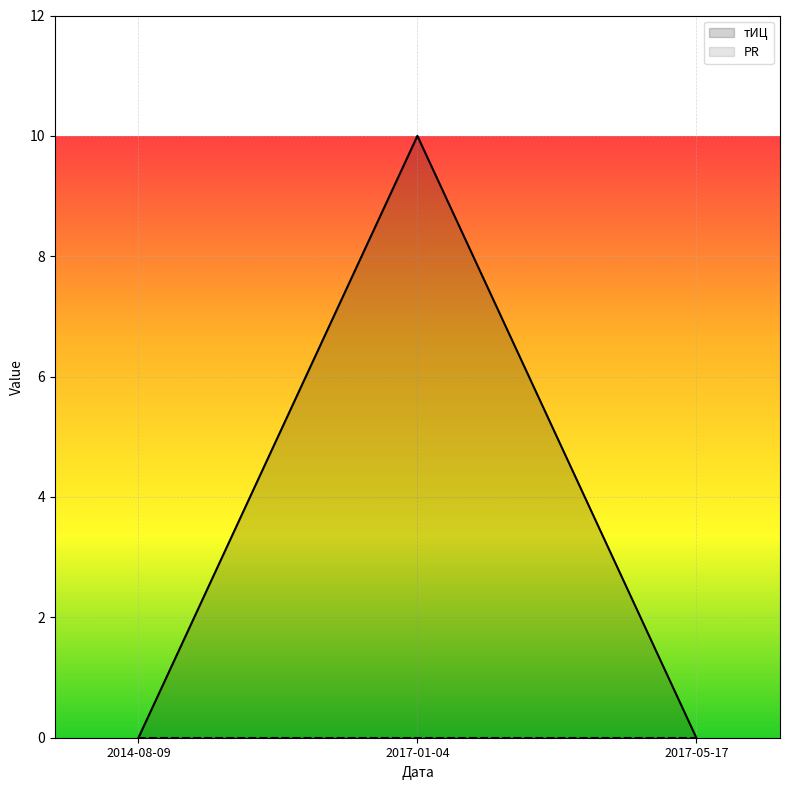

Is the value of тИЦ _line at 2014-08-09 greater than the value of PR _line at 2017-01-04?

No